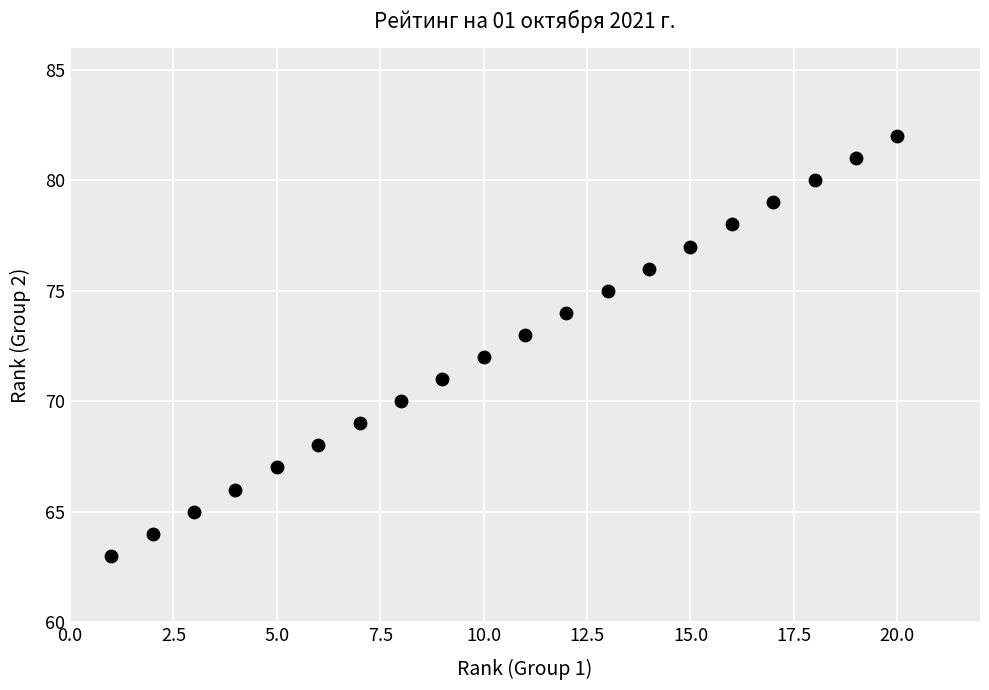

What is the range of Y values (max minus min)?

19